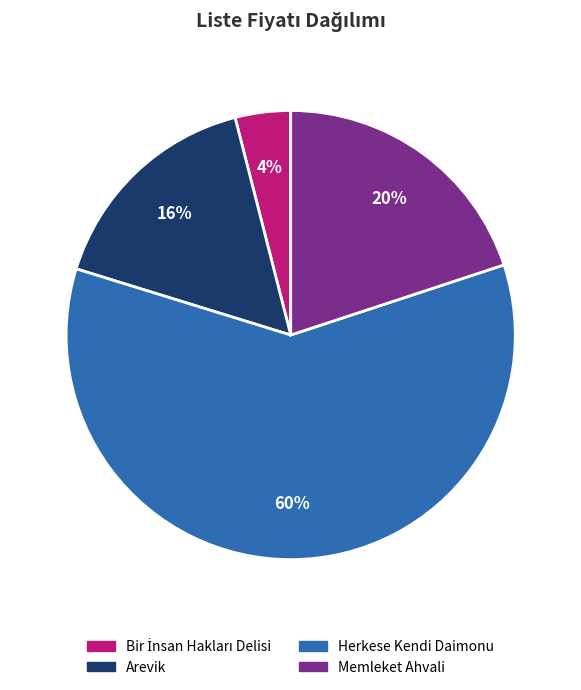

How many slices are in this pie chart?

4